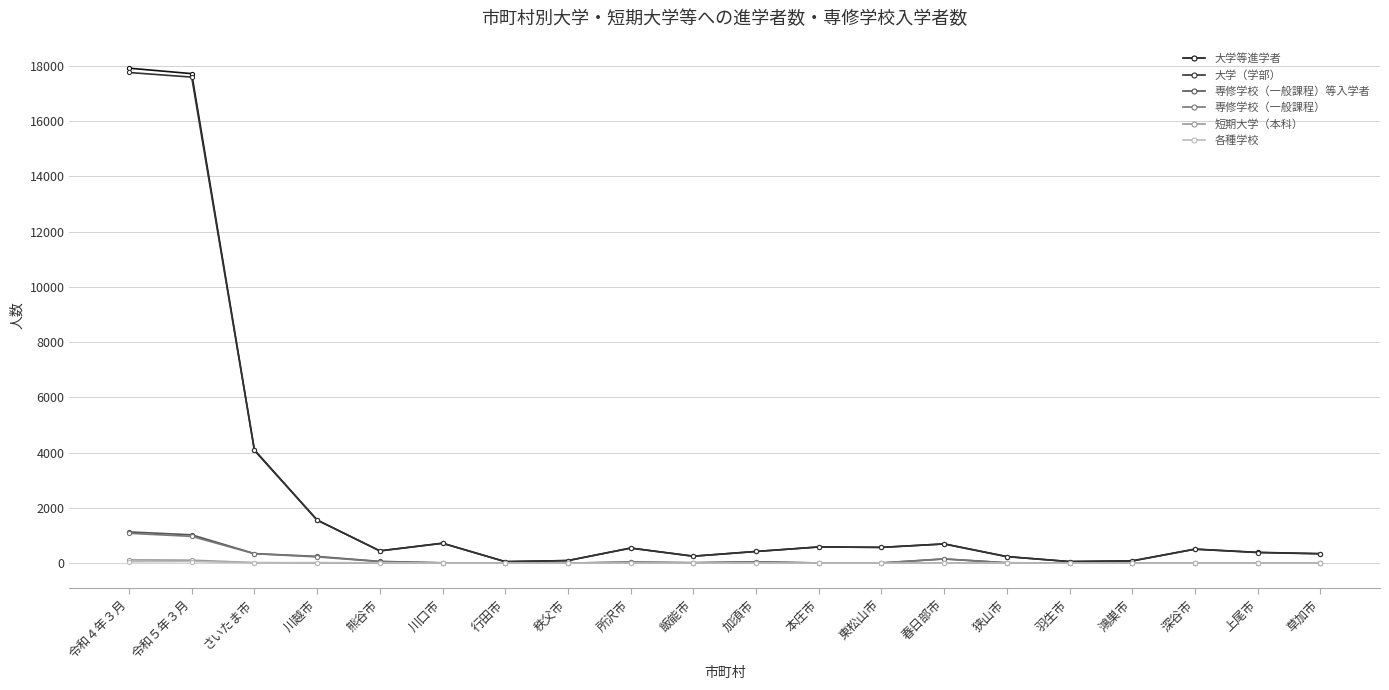

What is the total value across all series at さいたま市?

8875